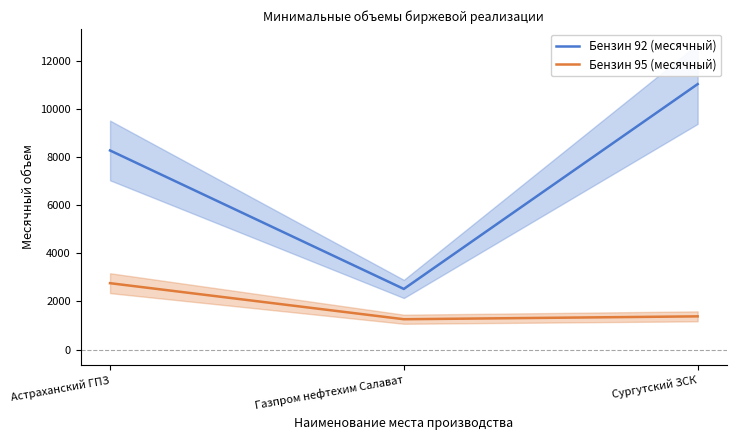

What is the total value across all series at Сургутский ЗСК?

12420